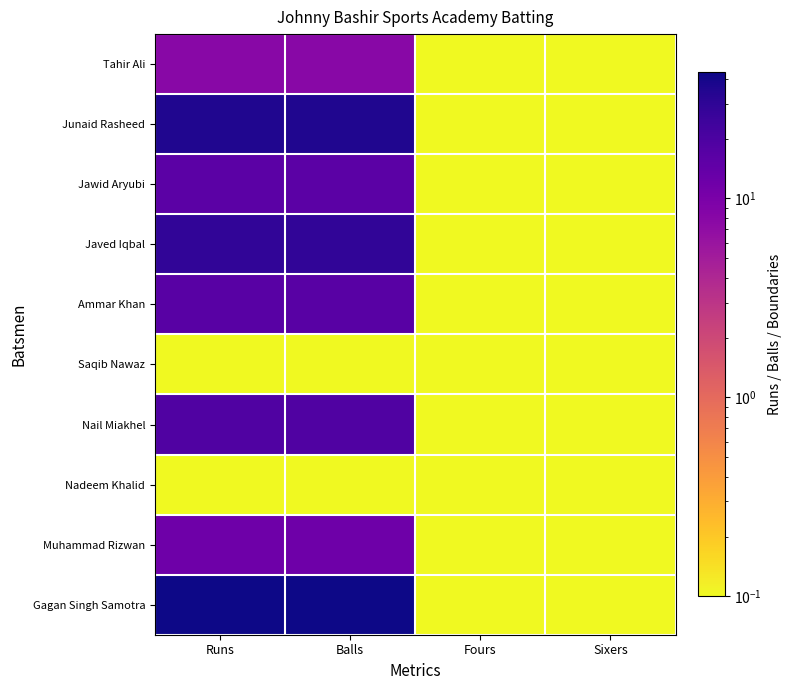

Reading left to right, transcribe all the data shown in this chart.

Gagan Singh Samotra: Runs=43.0	Balls=43.0	Fours=0.1	Sixers=0.1
Muhammad Rizwan: Runs=12.0	Balls=12.0	Fours=0.1	Sixers=0.1
Nadeem Khalid: Runs=0.1	Balls=0.1	Fours=0.1	Sixers=0.1
Nail Miakhel: Runs=19.0	Balls=19.0	Fours=0.1	Sixers=0.1
Saqib Nawaz: Runs=0.1	Balls=0.1	Fours=0.1	Sixers=0.1
Ammar Khan: Runs=17.0	Balls=17.0	Fours=0.1	Sixers=0.1
Javed Iqbal: Runs=29.0	Balls=29.0	Fours=0.1	Sixers=0.1
Jawid Aryubi: Runs=16.0	Balls=16.0	Fours=0.1	Sixers=0.1
Junaid Rasheed: Runs=36.0	Balls=36.0	Fours=0.1	Sixers=0.1
Tahir Ali: Runs=8.0	Balls=8.0	Fours=0.1	Sixers=0.1